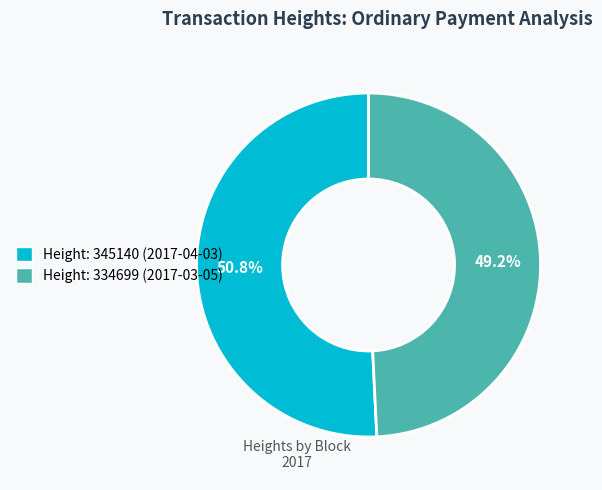

Is there a majority slice in this chart?

Yes